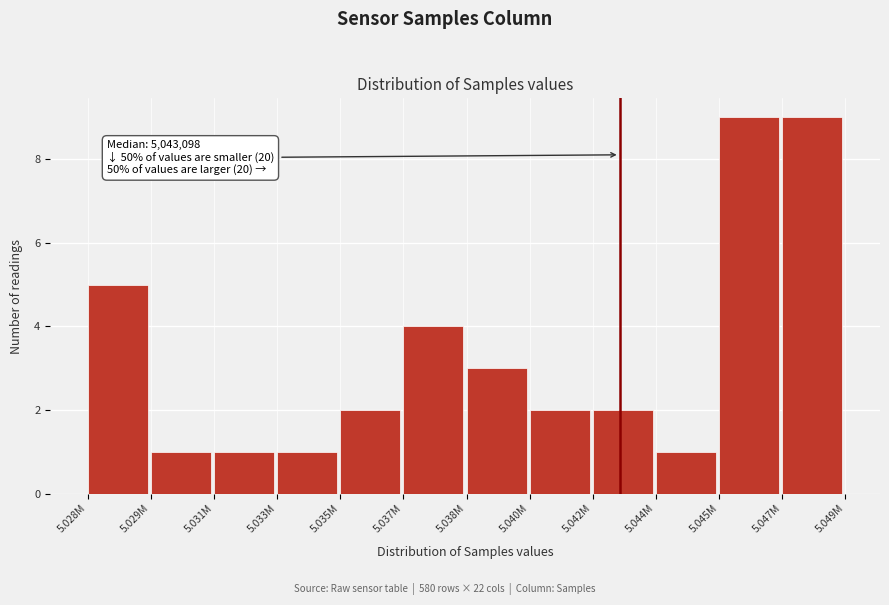

Reading right to left, what are all the values shown in this chart?

5.047M=9	5.045M=9	5.044M=1	5.042M=2	5.040M=2	5.038M=3	5.037M=4	5.035M=2	5.033M=1	5.031M=1	5.029M=1	5.028M=5